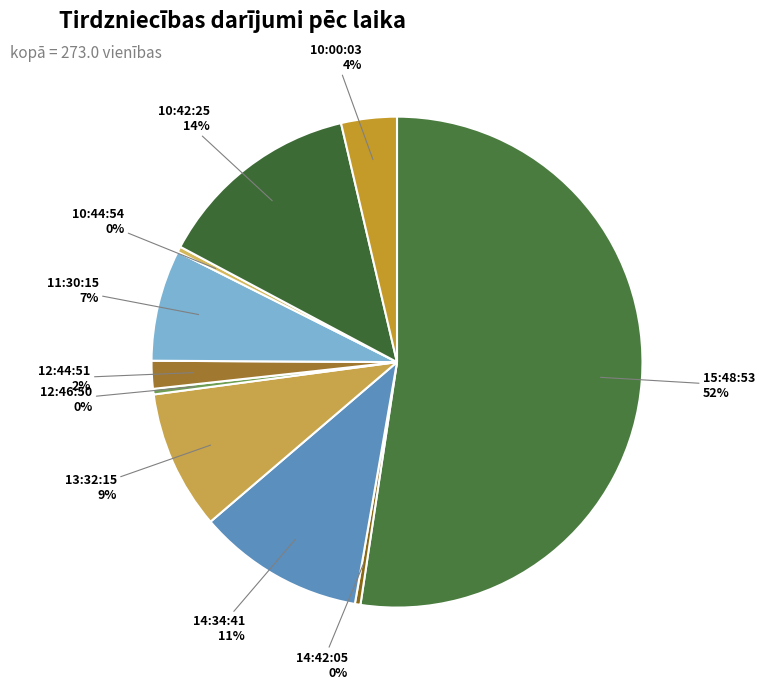

To the nearest percent, what portion does 14:34:41 represent?

11%